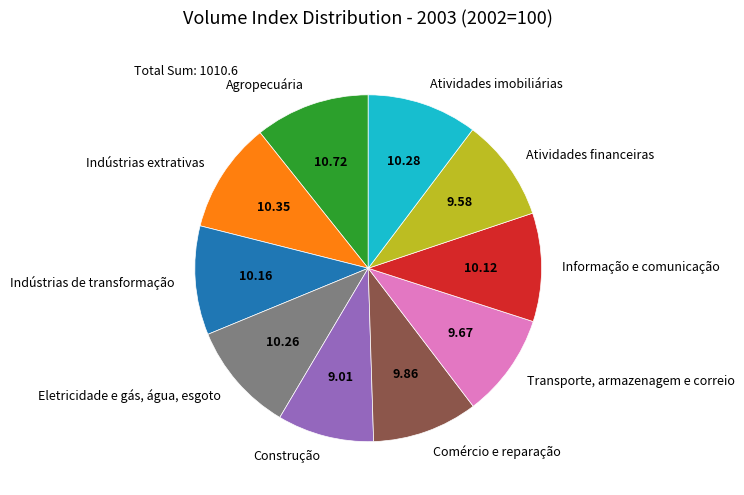

The Eletricidade e gás, água, esgoto slice represents 10% of the pie. True or false?

True